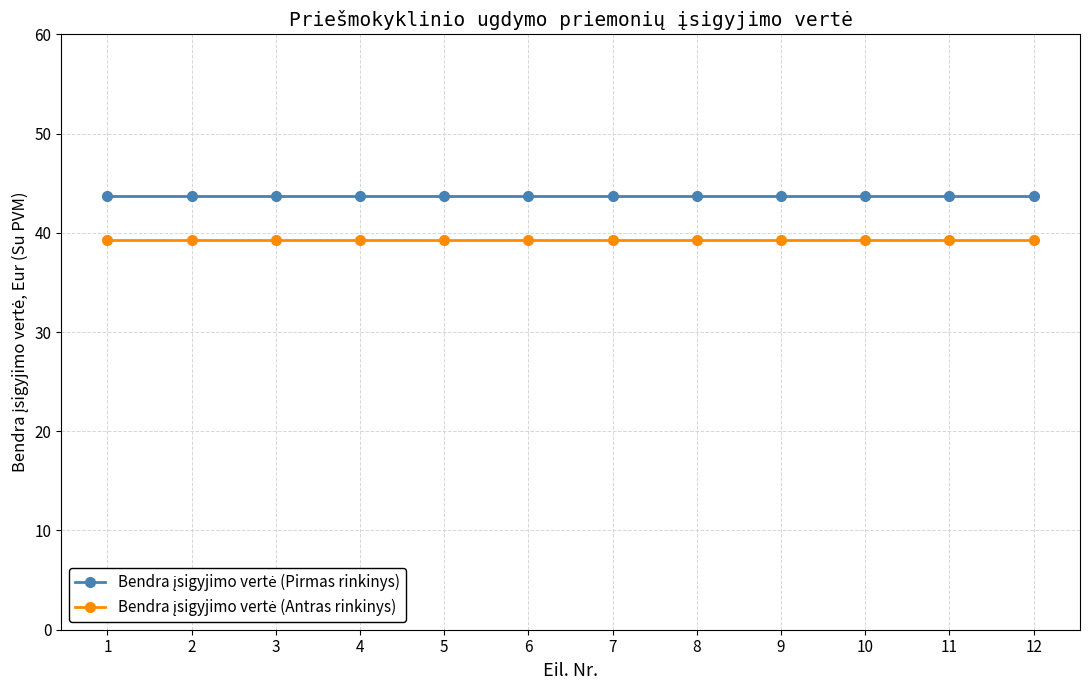

What is the minimum value shown in the chart?

39.3